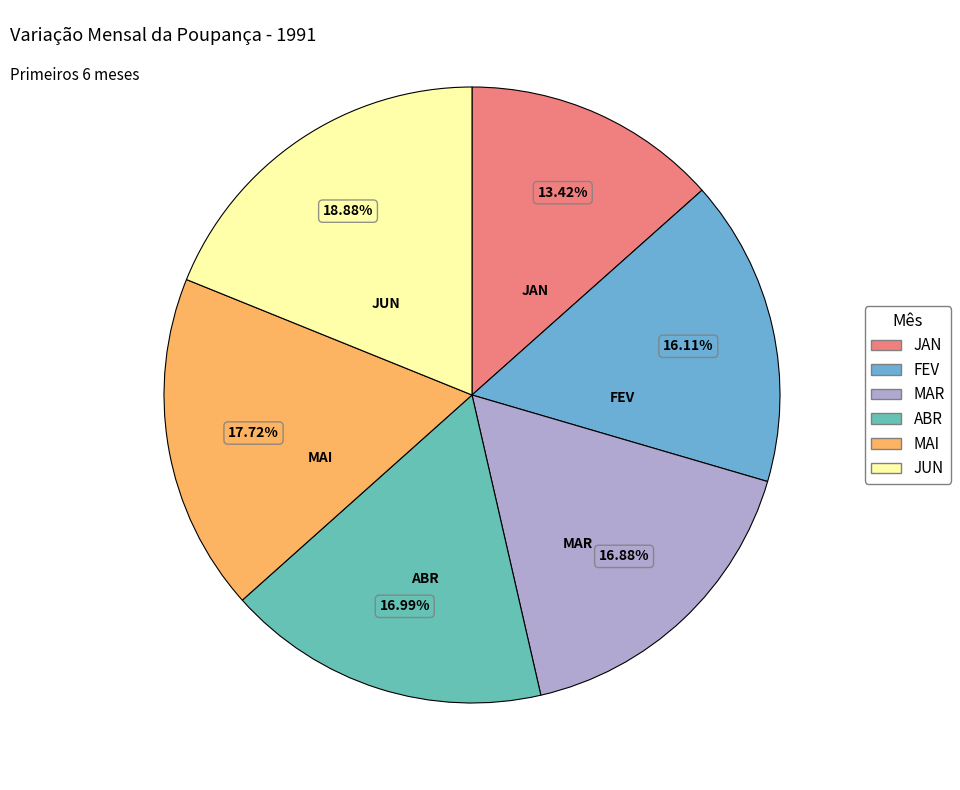

Do MAI and ABR together represent more than half of the pie?

No